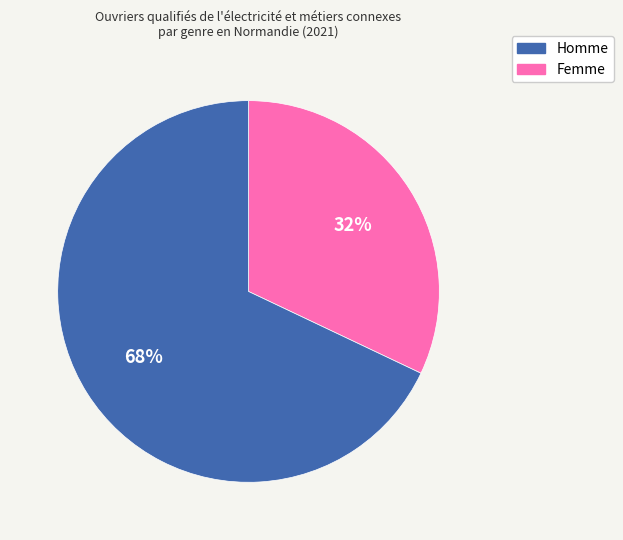

How many slices are in this pie chart?

2